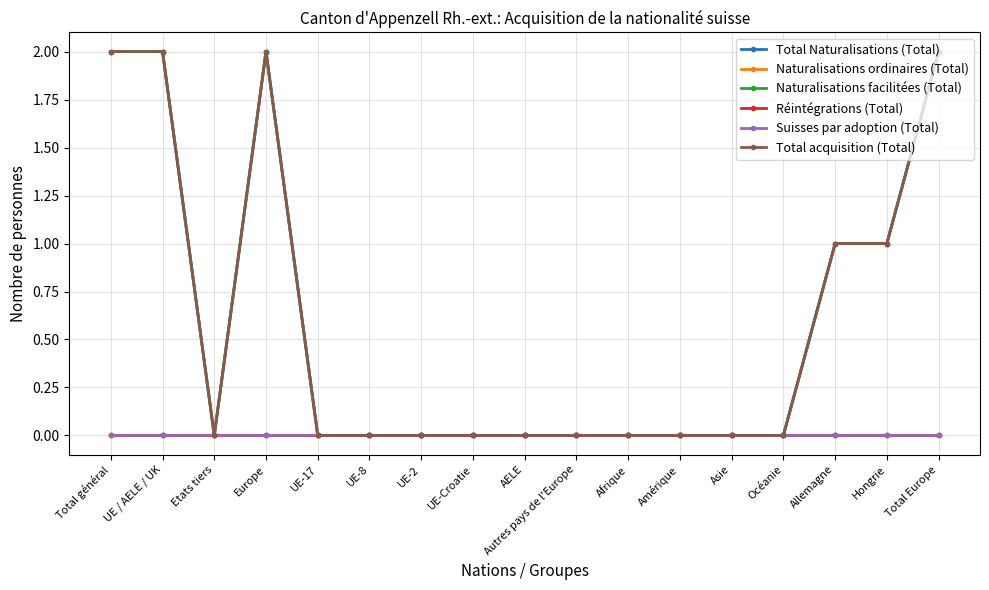

Which has a higher value, Hongrie or UE-Croatie?

Hongrie